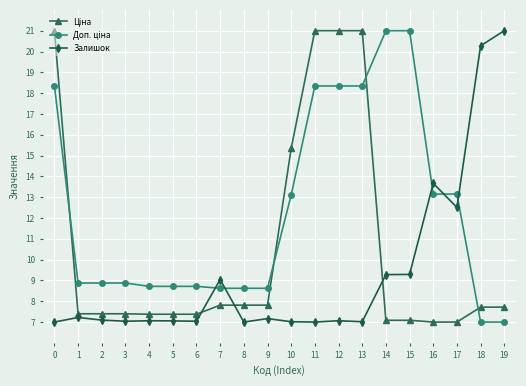

What is the total value across all series at 13?

46.4